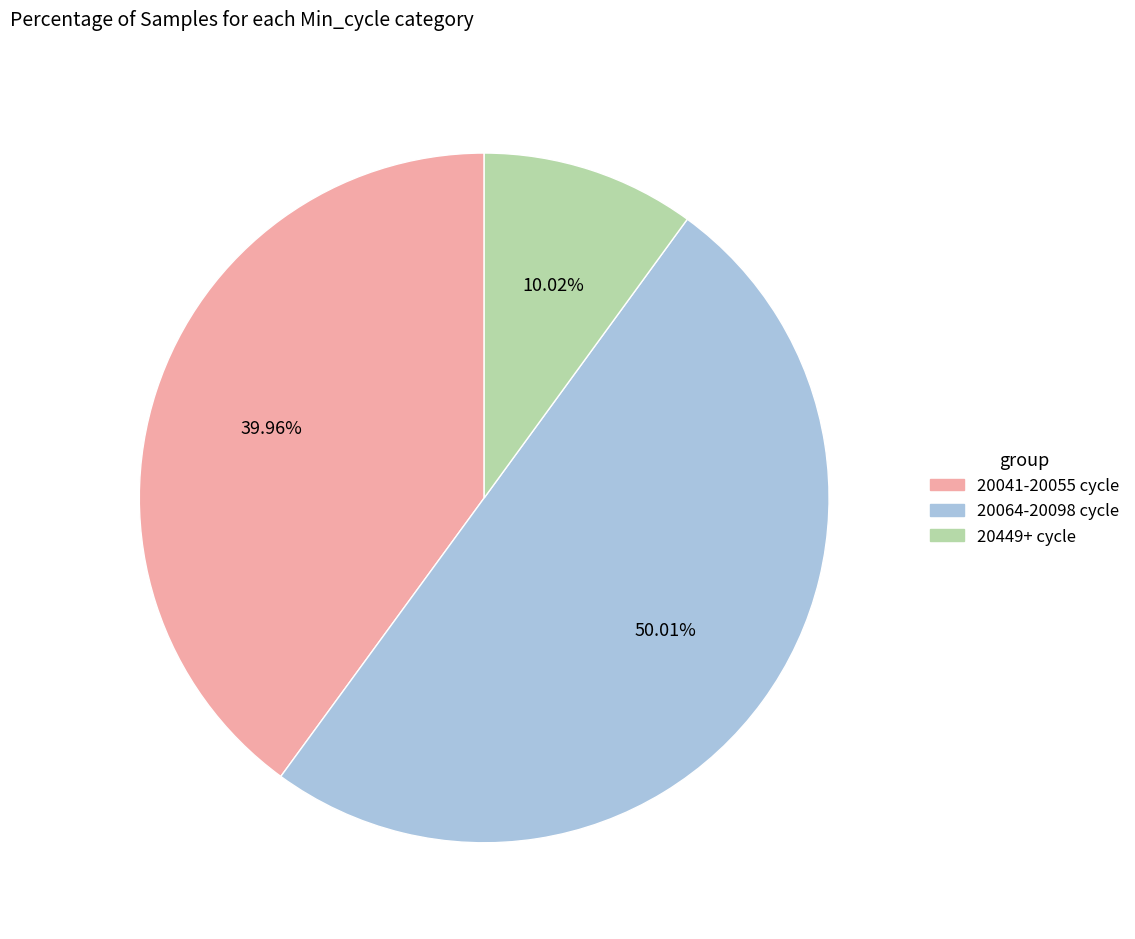

Between 20064-20098 cycle and 20041-20055 cycle, which is larger?

20064-20098 cycle